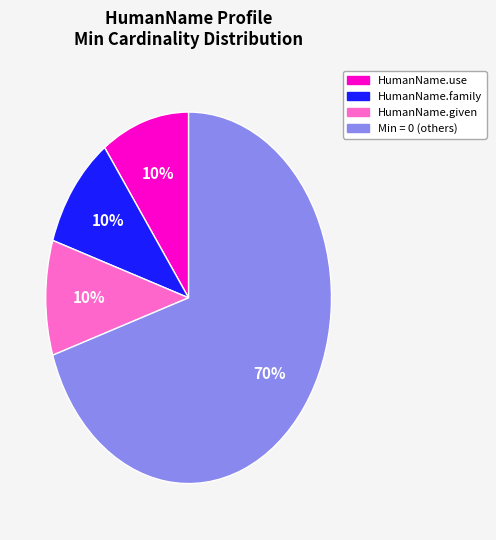

Does any single category account for the majority?

Yes